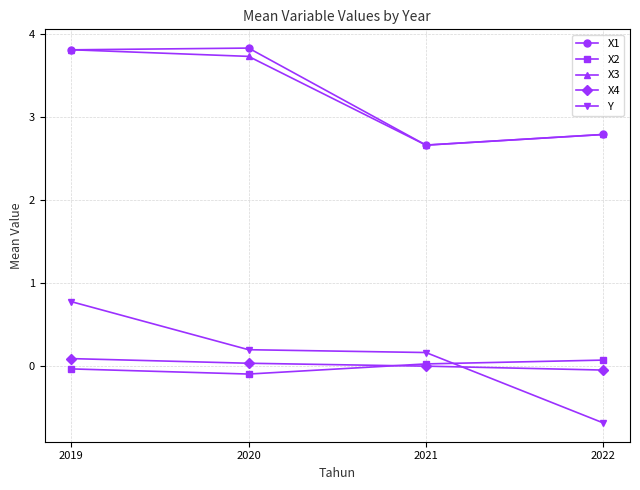

What is the smallest value displayed?

-0.7